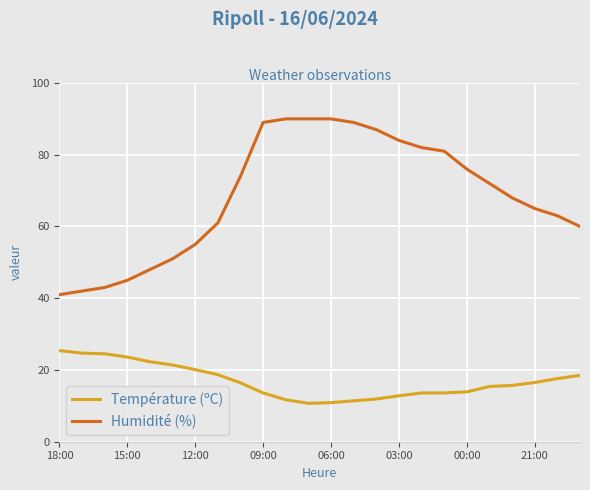

True or false: Température (ºC) and Humidité (%) cross at least once.

False